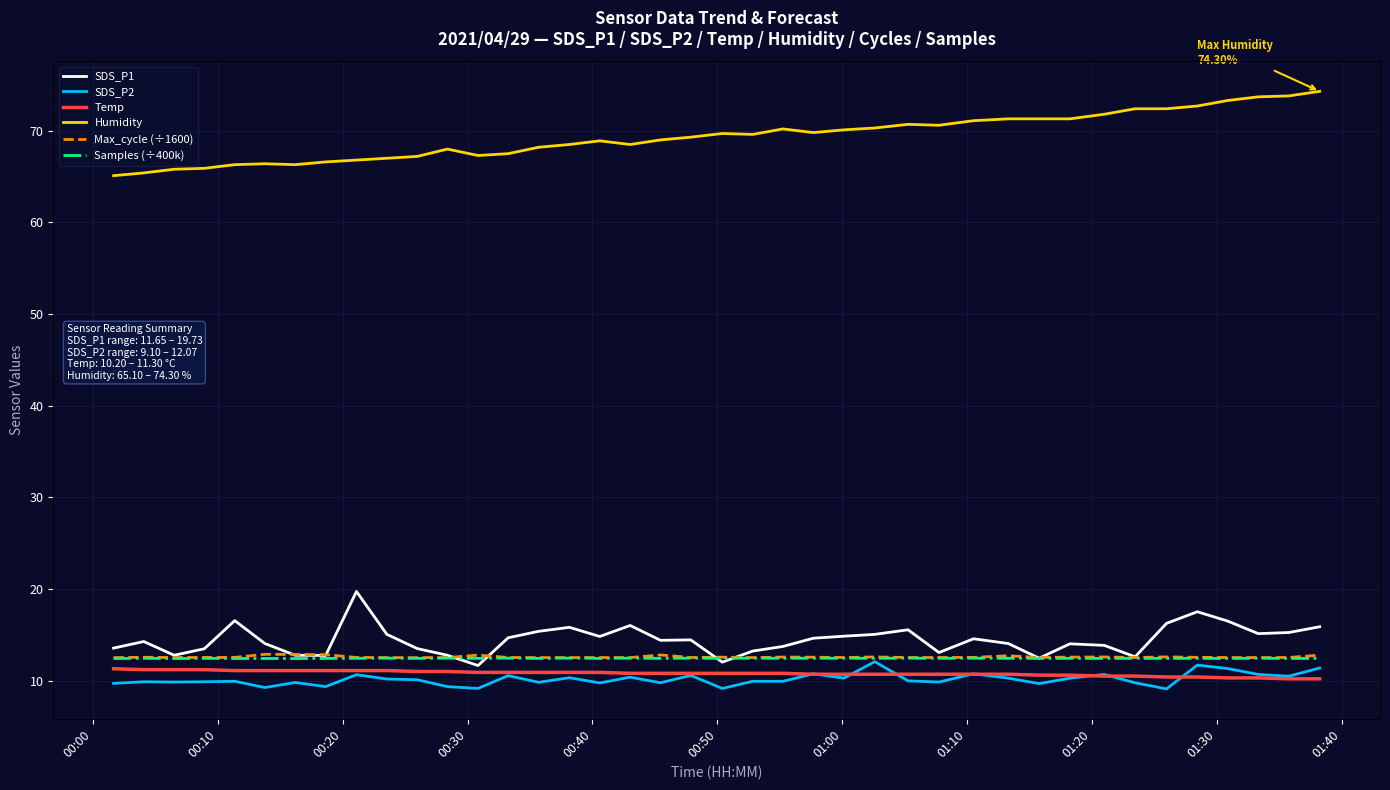

How many values in the Humidity series are below 69?

18